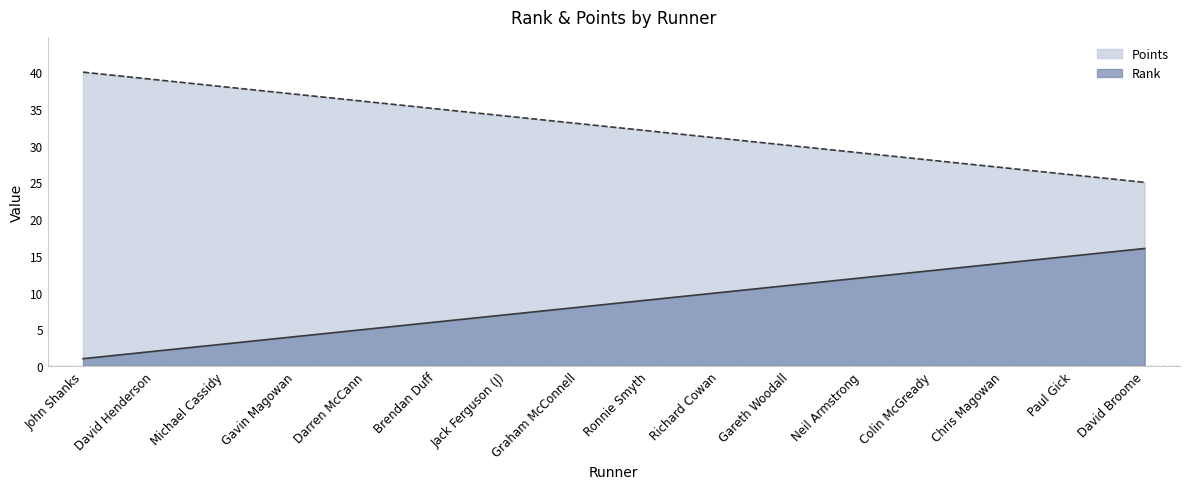

Reading left to right, transcribe all the data shown in this chart.

Rank: 1	2	3	4	5	6	7	8	9	10	11	12	13	14	15	16
Points: 40	39	38	37	36	35	34	33	32	31	30	29	28	27	26	25